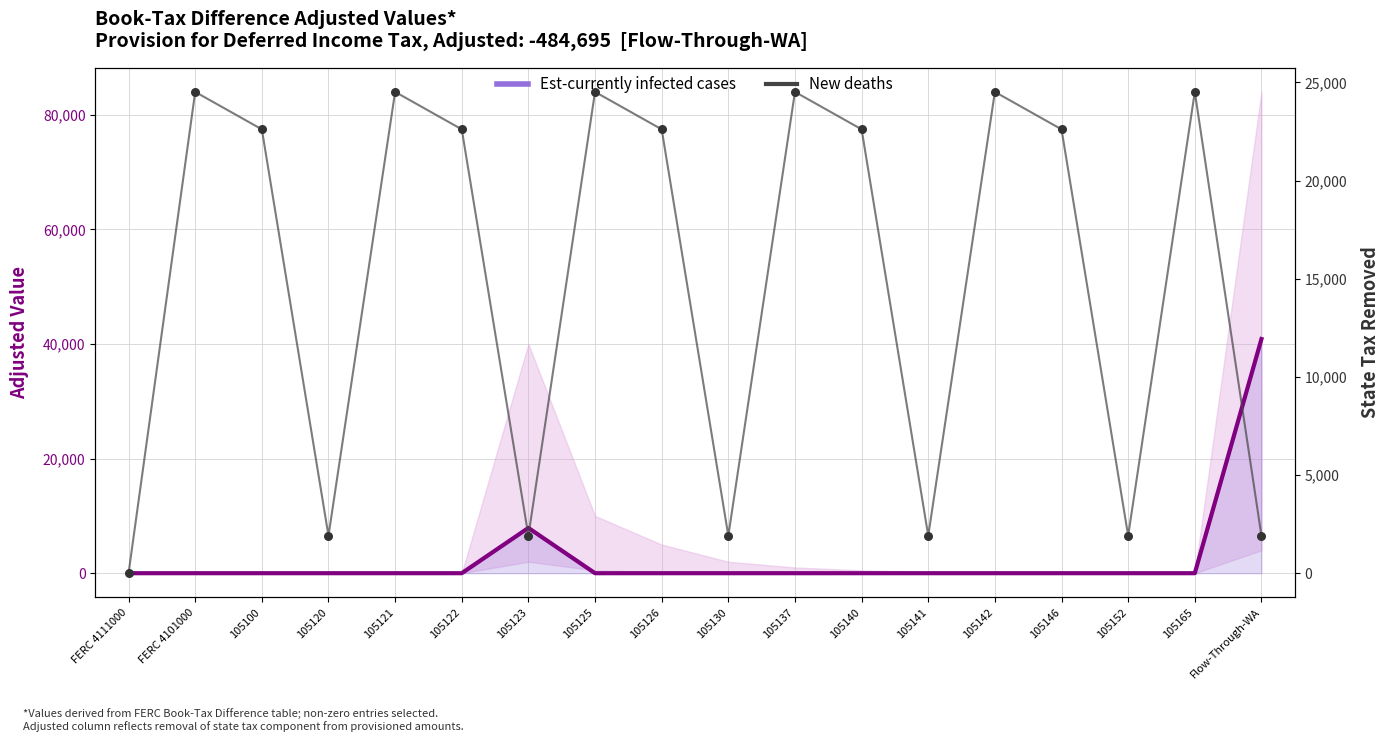

At which category is the sum across all series the highest?

Flow-Through-WA